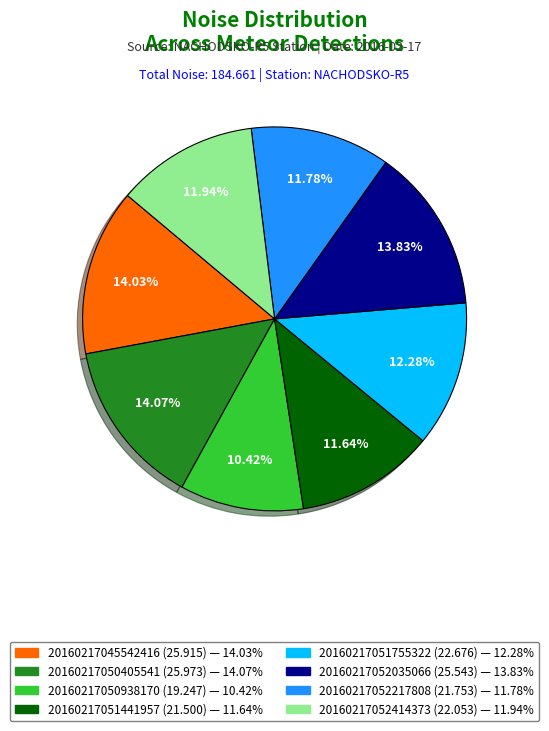

How many slices are in this pie chart?

8